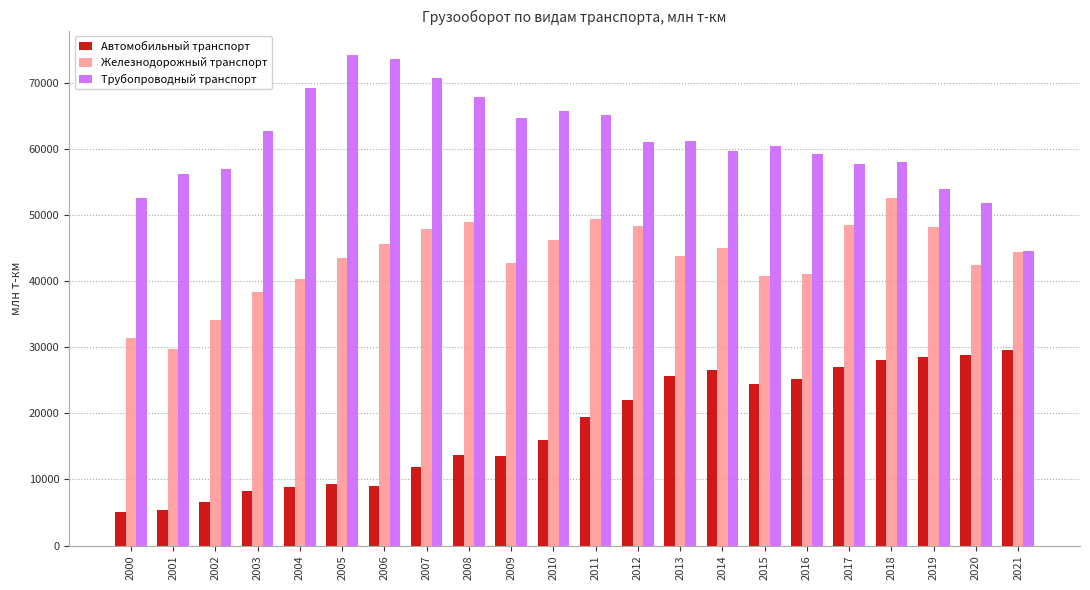

How many bars are there in total?

66